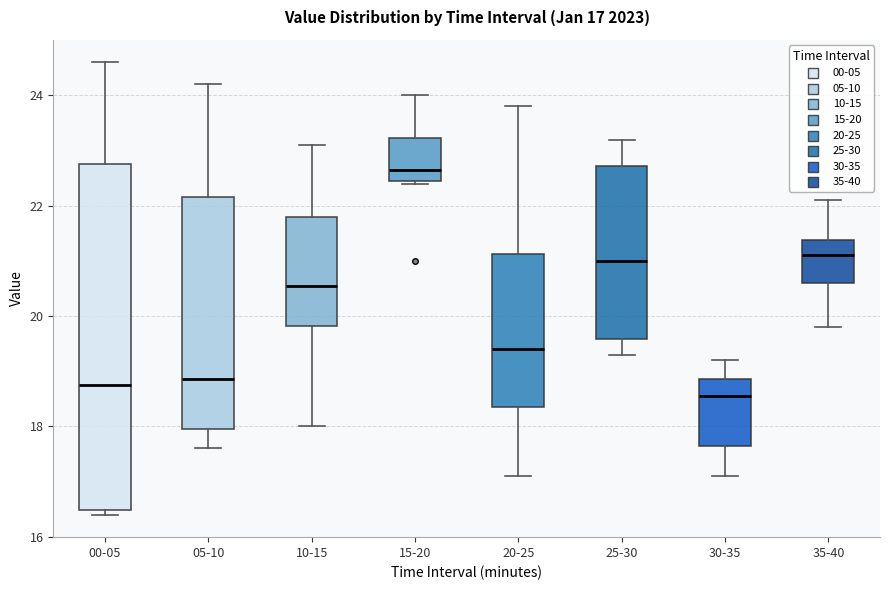

Which box has the lowest median line?

30-35